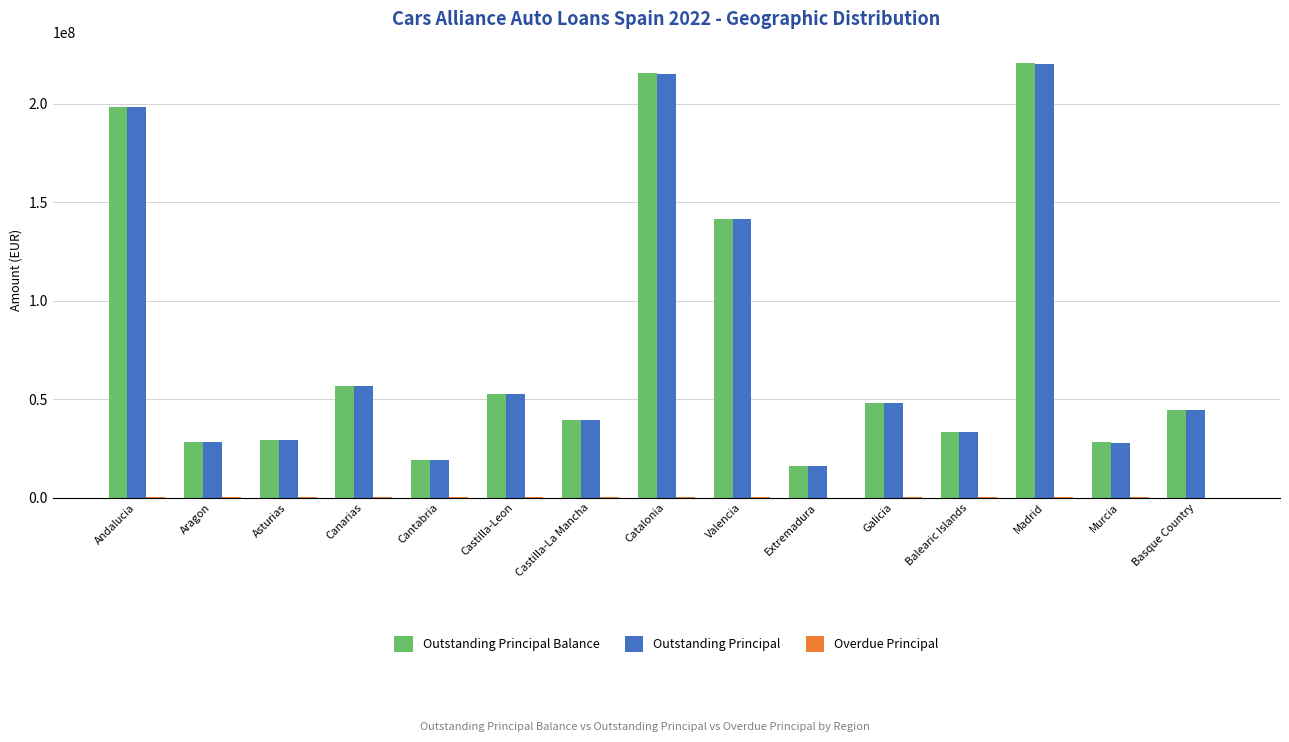

Where is Outstanding Principal nearest to the value 118168250?

Valencia